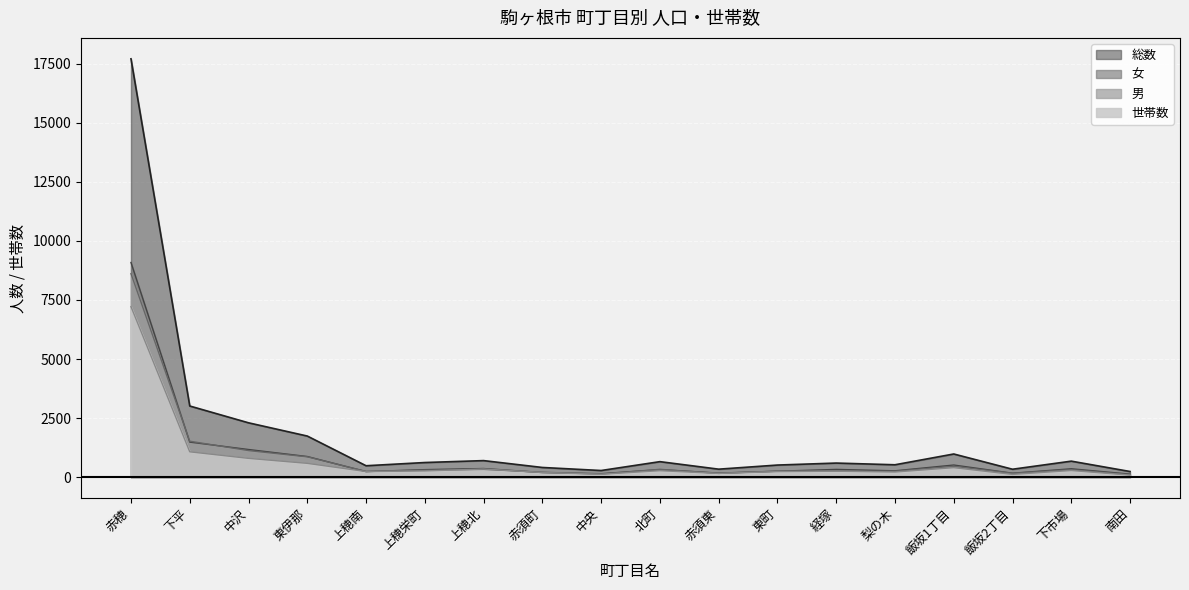

What is the sum of all 総数 values?

32202